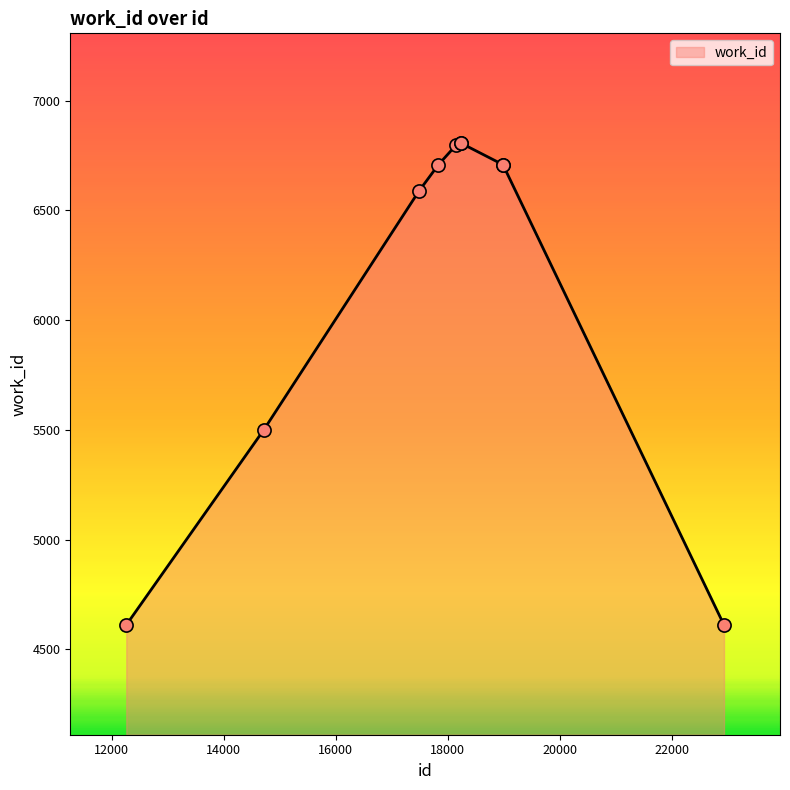

What is the minimum value shown in the chart?

4611